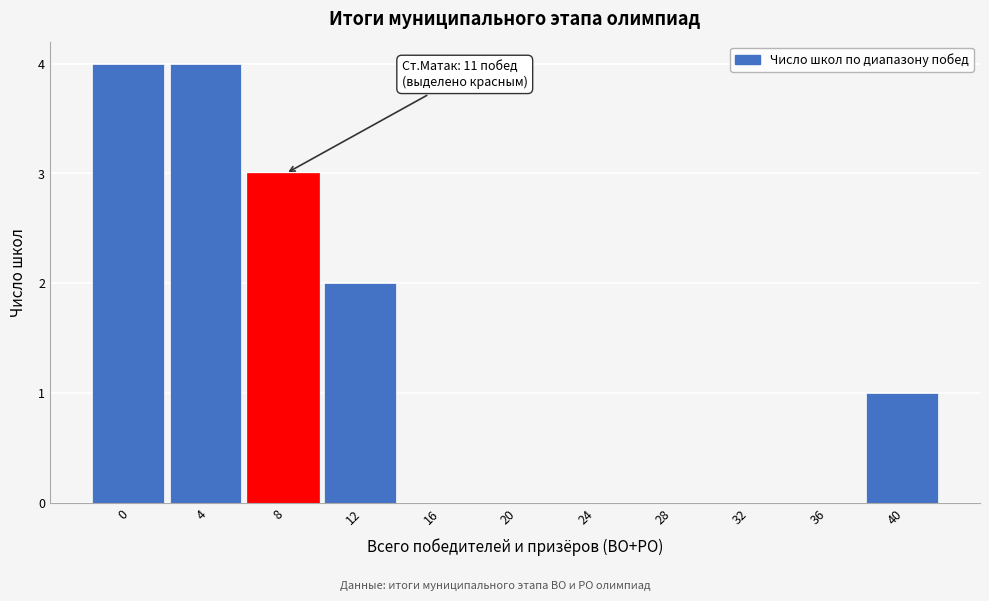

Reading right to left, extract all data points from this chart.

40=1	36=0	32=0	28=0	24=0	20=0	16=0	12=2	8=3	4=4	0=4